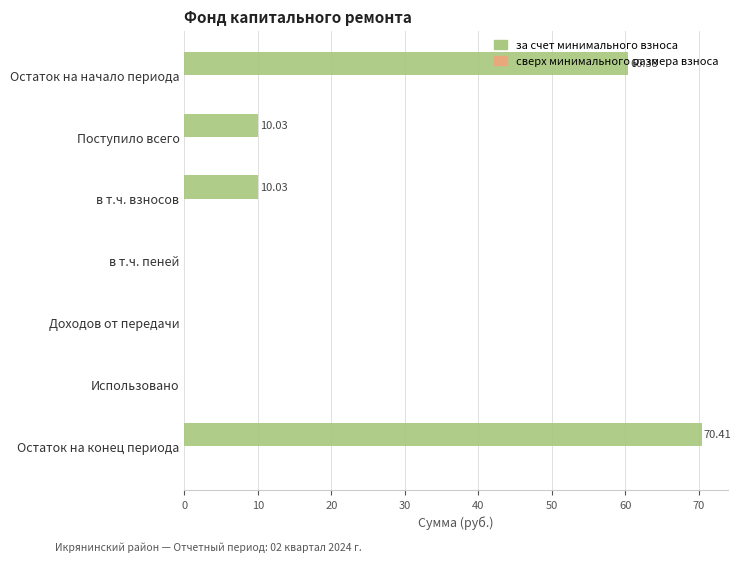

How many series are shown in this chart?

1